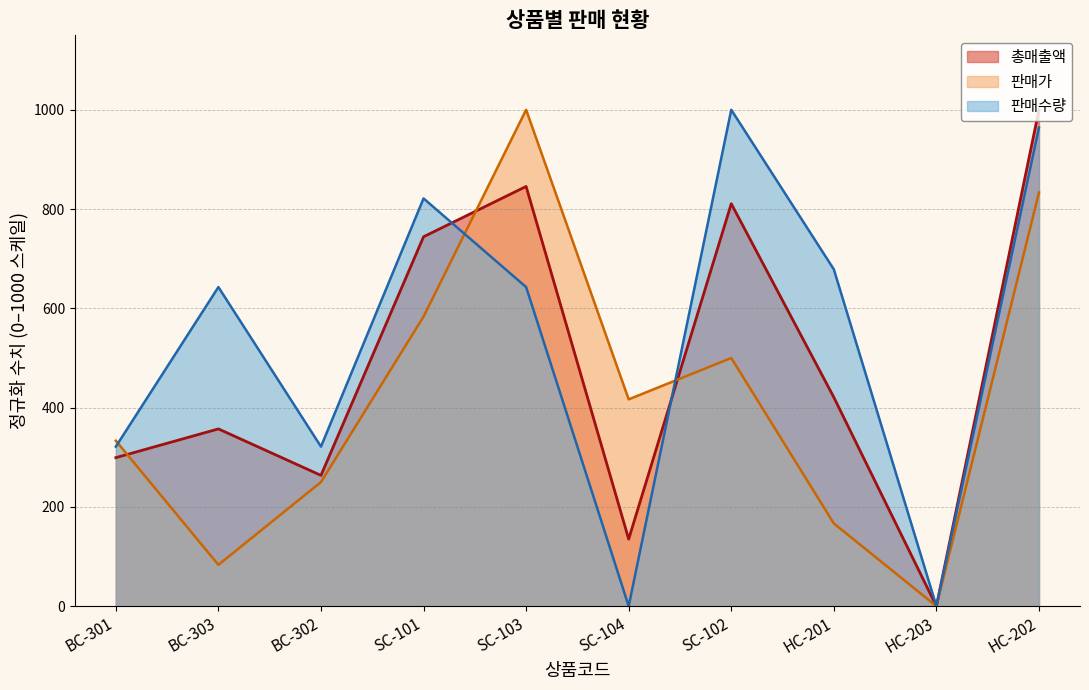

Rank the series at BC-303 from lowest to highest value.

판매가, 총매출액, 판매수량